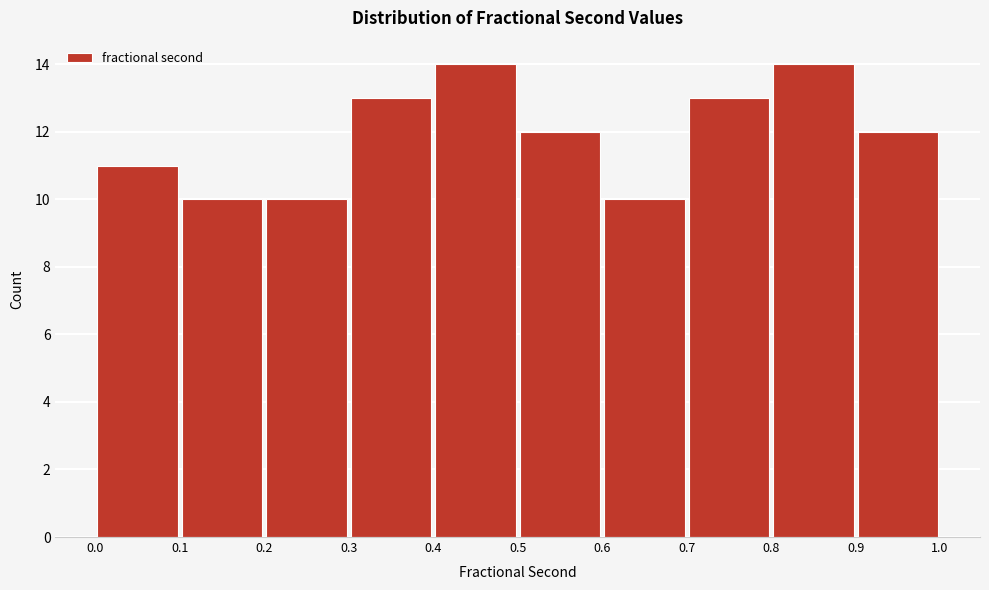

Reading left to right, list every bar in this chart as the range it spans on the x-axis followed by its height. The values are not printed on the chart, so give them approximately, as read against the axis.

0.0 to 0.1: 11
0.1 to 0.2: 10
0.2 to 0.3: 10
0.3 to 0.4: 13
0.4 to 0.5: 14
0.5 to 0.6: 12
0.6 to 0.7: 10
0.7 to 0.8: 13
0.8 to 0.9: 14
0.9 to 1.0: 12